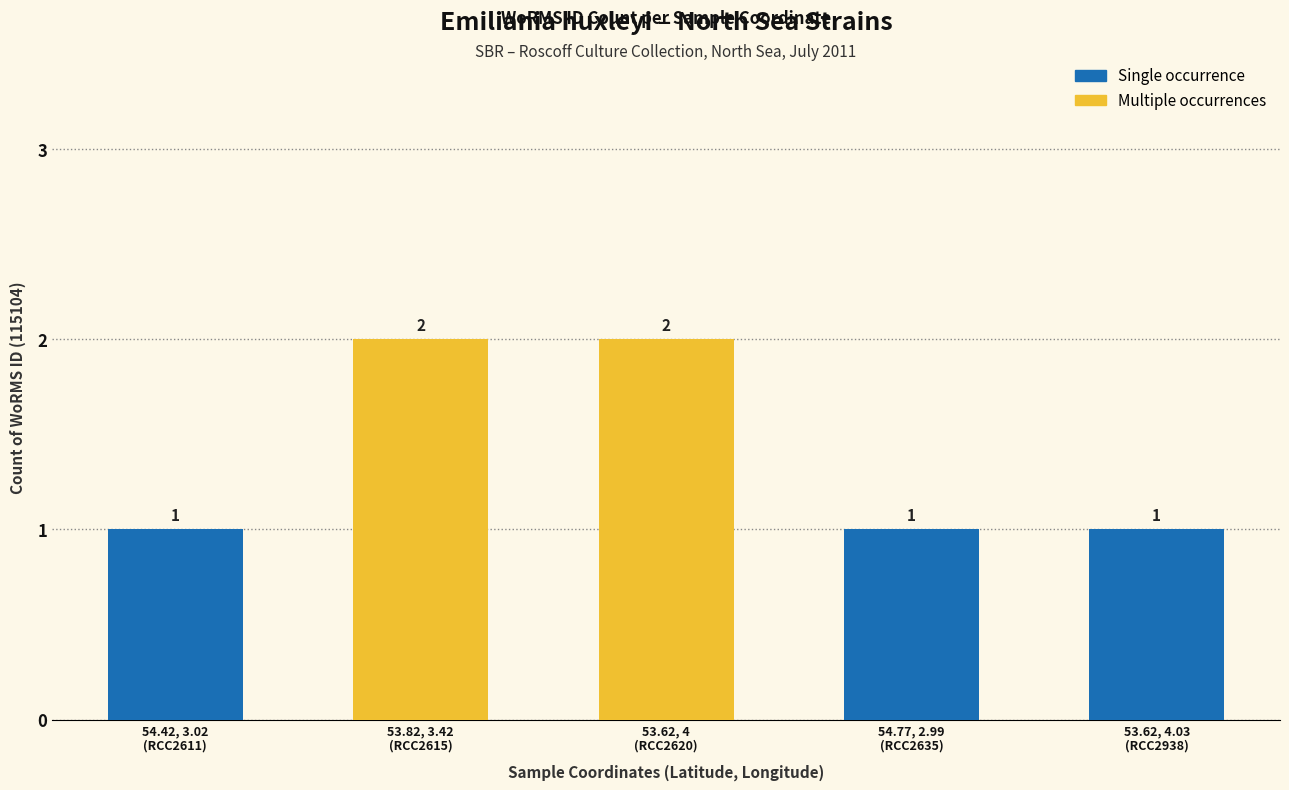

What is the label of the 2nd bar from the right?

54.77, 2.99
(RCC2635)